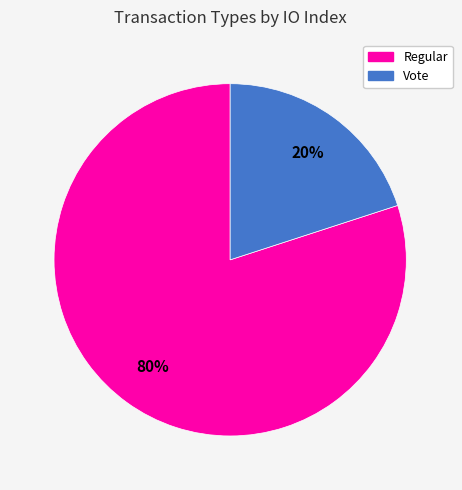

True or false: Regular accounts for 71% of the total.

False